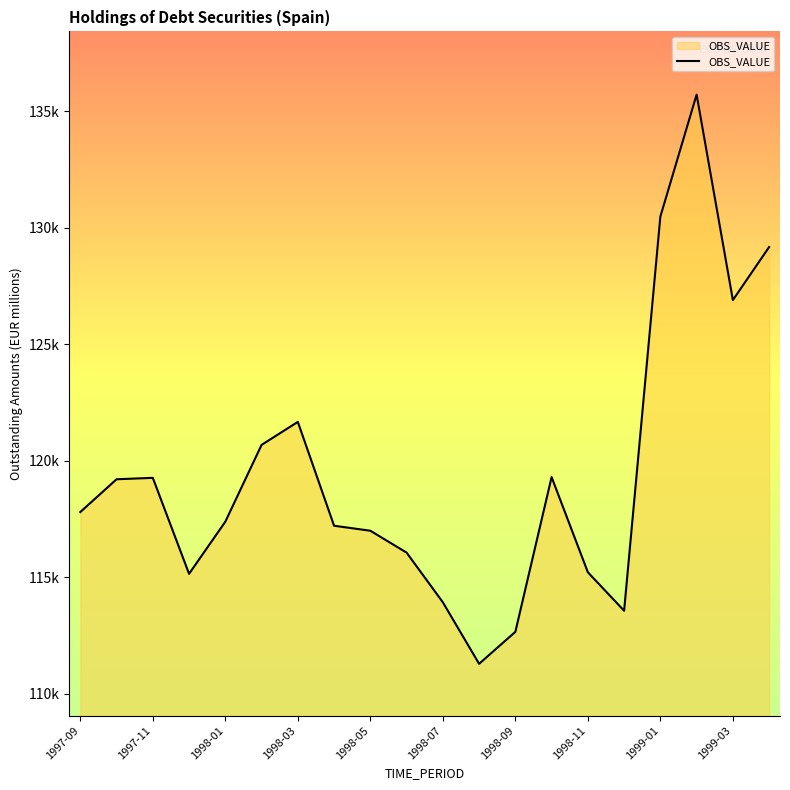

Reading left to right, extract all data points from this chart.

117806	119213	119274	115155	117391	120688	121676	117218	117004	116065	113933	111292	112664	119306	115222	113570	130490	135723	126904	129182